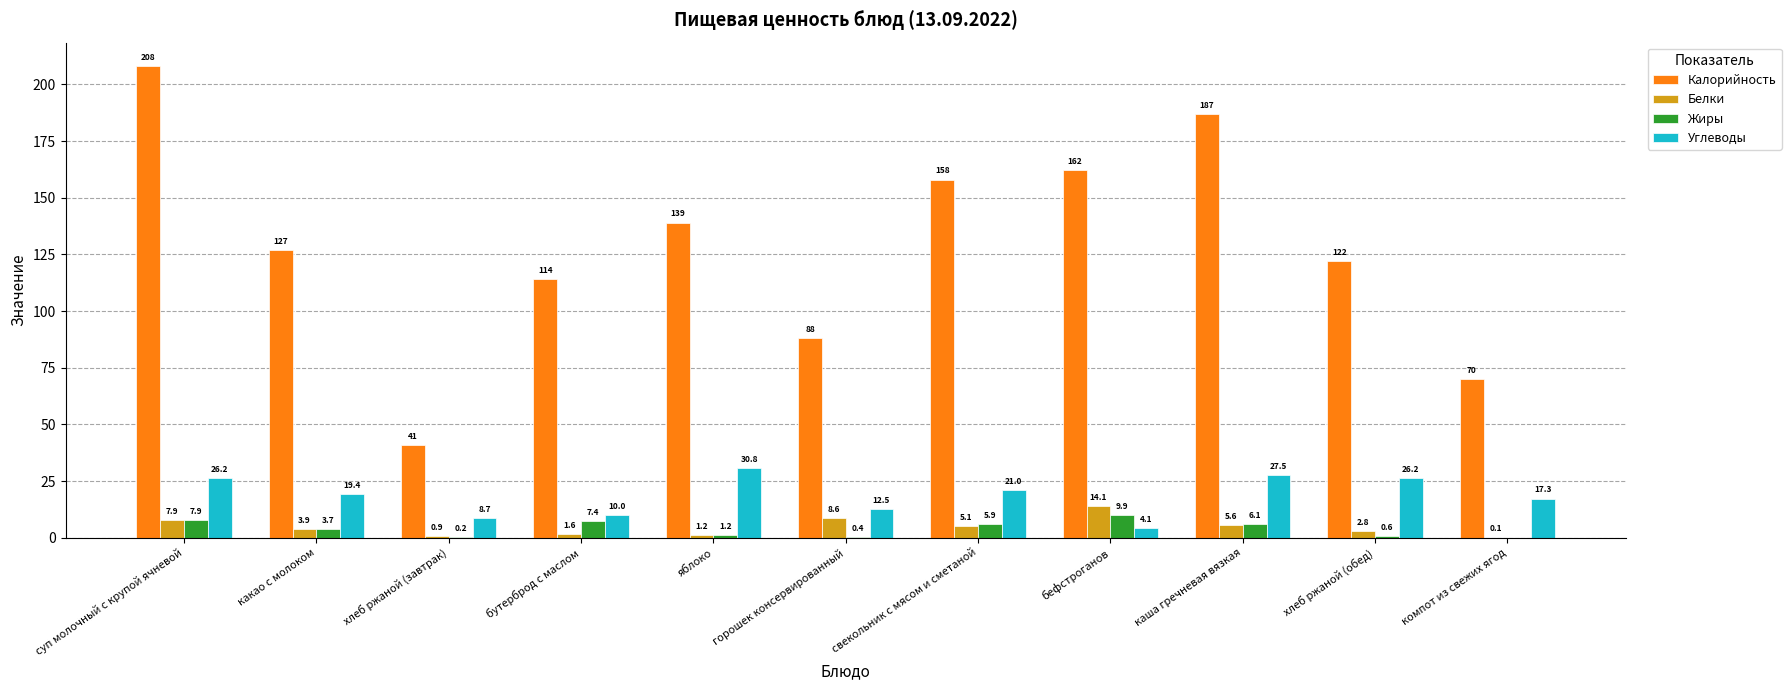

The value of Калорийность at каша гречневая вязкая is 187.0. True or false?

True